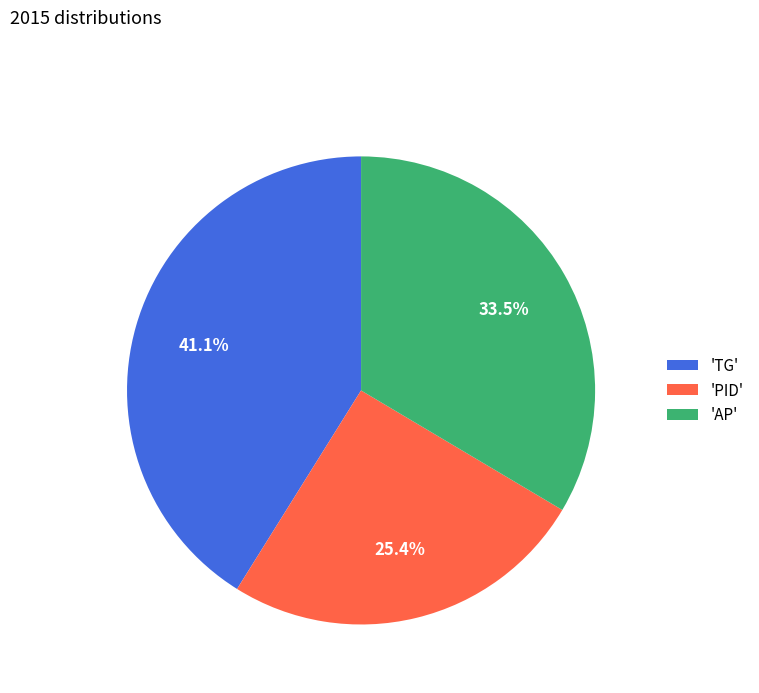

To the nearest percent, what is the average slice percentage?

33%